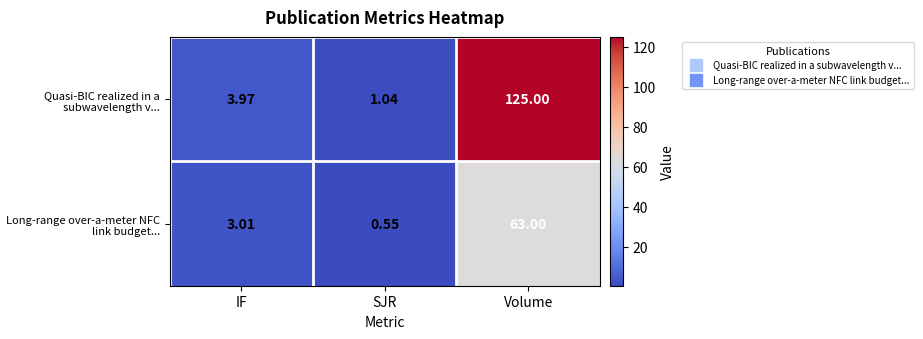

At which label does Quasi-BIC realized in a subwavelength v... reach its peak?

Volume